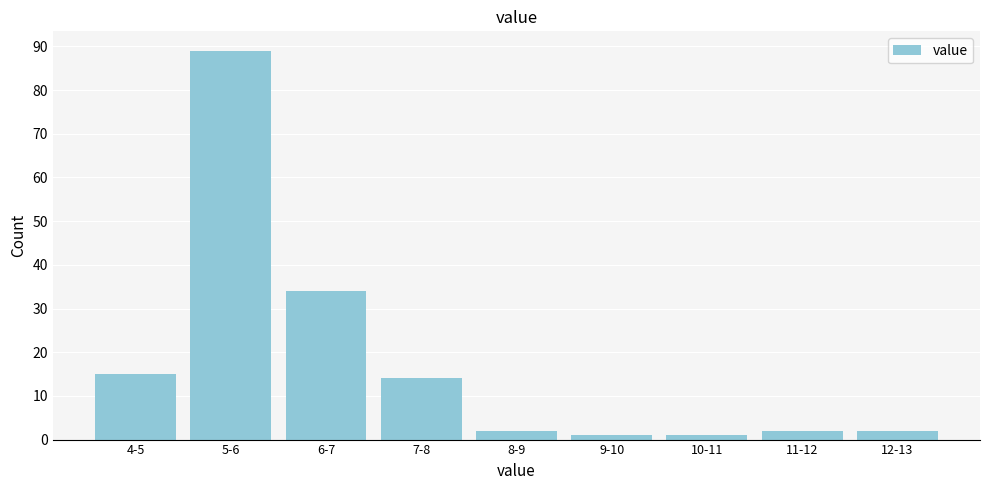

Reading left to right, what are all the values shown in this chart?

15	89	34	14	2	1	1	2	2